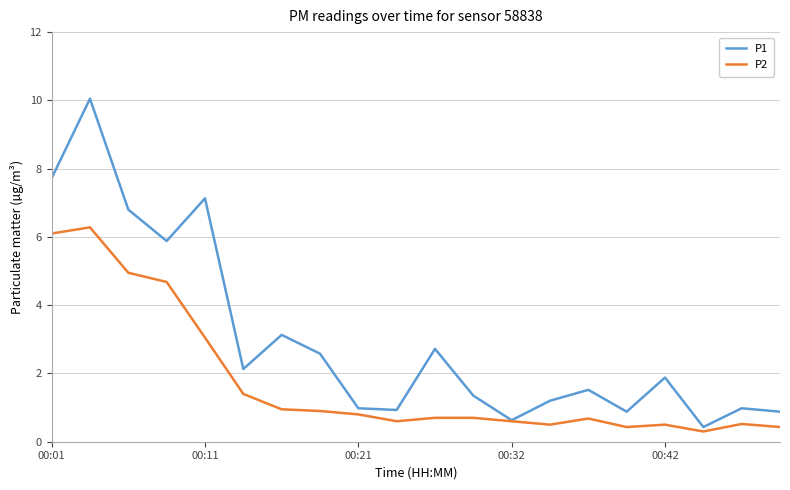

Rank the series by their maximum value, from lowest to highest.

P2, P1